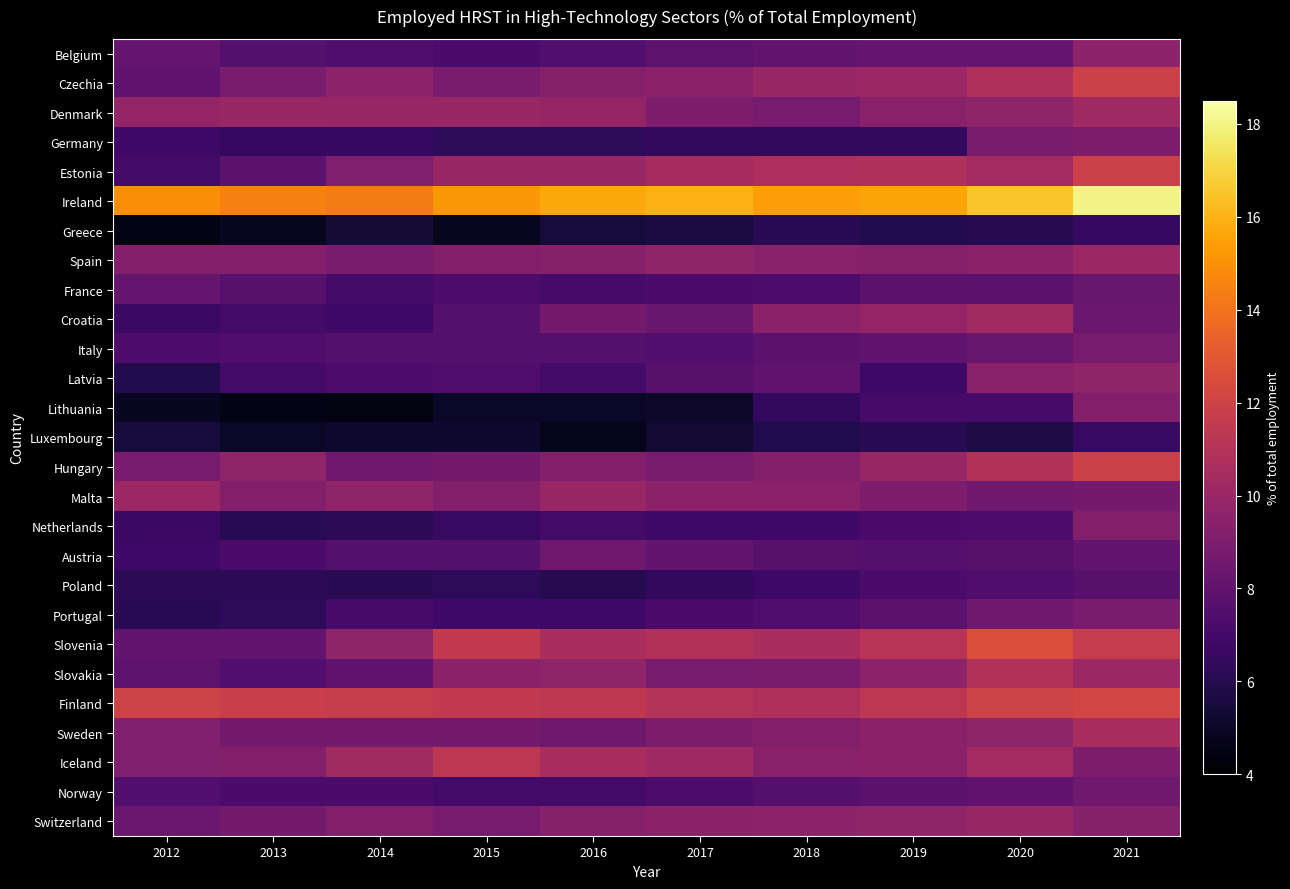

At 2020, list the series in order from largest to smallest.

Ireland, Slovenia, Finland, Hungary, Slovakia, Czechia, Estonia, Iceland, Croatia, Switzerland, Denmark, Sweden, Spain, Latvia, Germany, Malta, Portugal, Italy, Belgium, Norway, France, Austria, Poland, Netherlands, Lithuania, Greece, Luxembourg